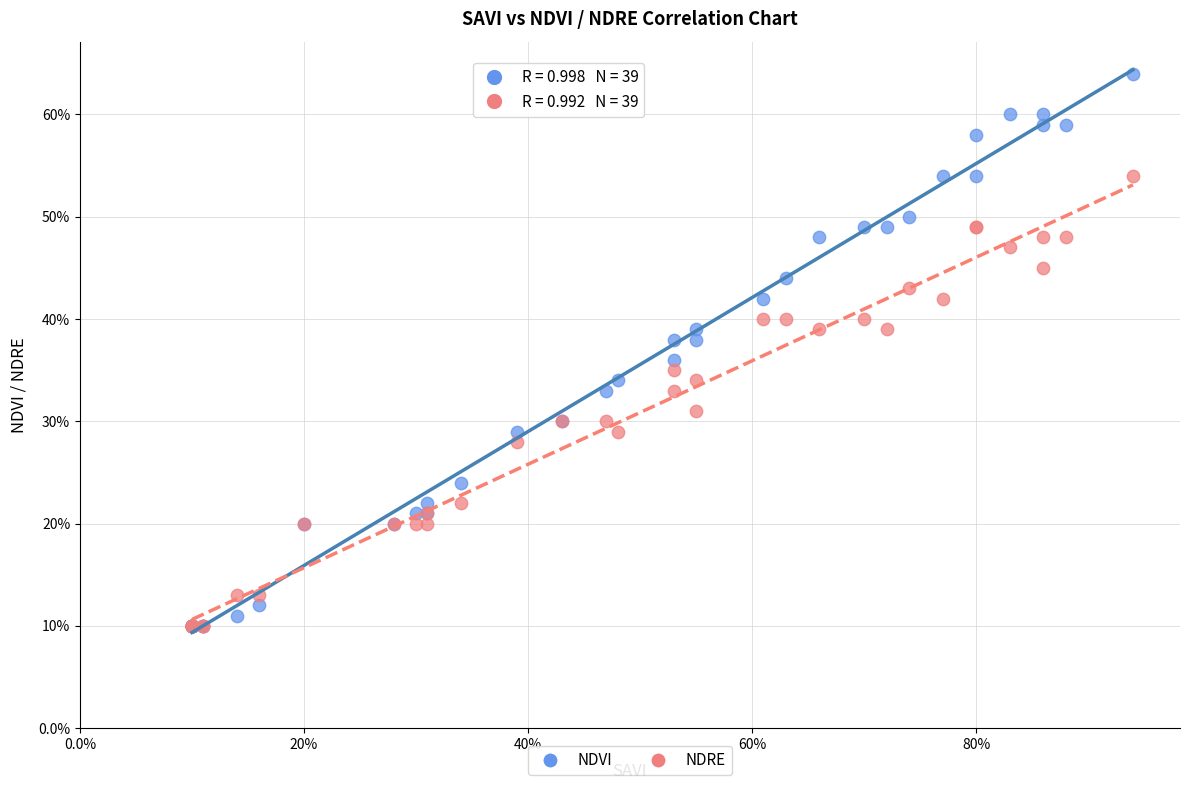

What are all the series names shown in the legend?

NDVI, NDRE